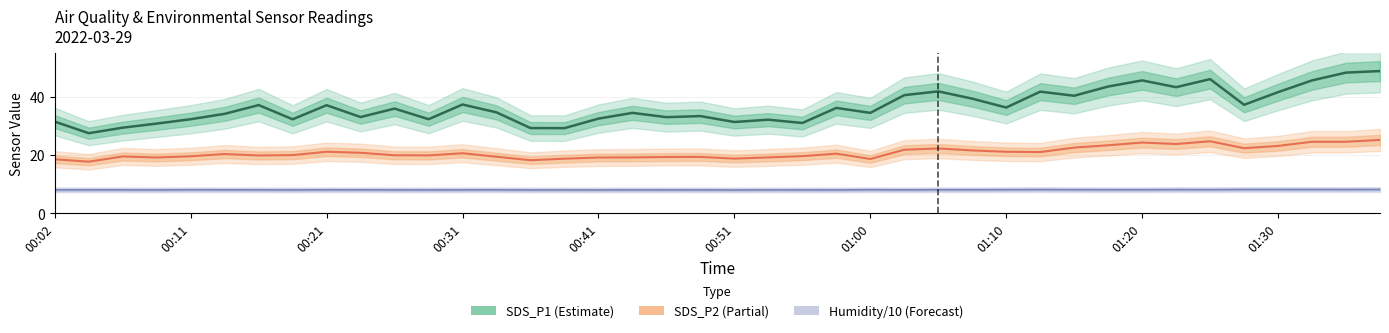

True or false: BME280 Humidity/10 (Forecast) has more than 1 interior local peaks.

True